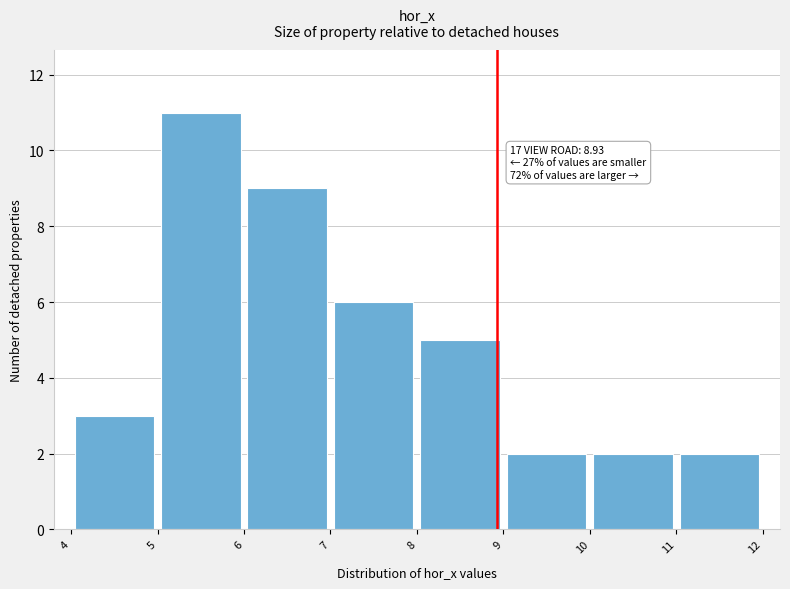

Which range on the x-axis has the tallest bar?

5 to 6